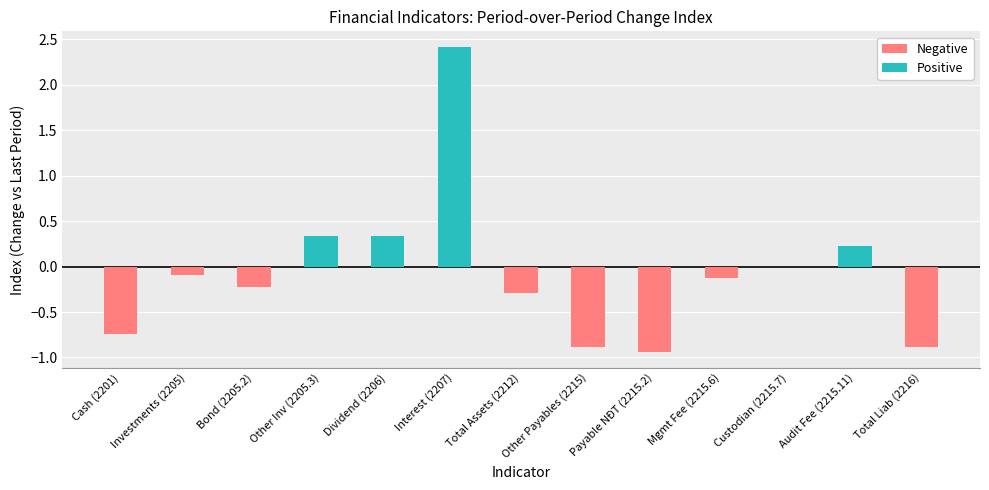

Reading right to left, list all the values displayed in this chart.

Positive: 0.0	0.2	0.0	0.0	0.0	0.0	0.0	2.4	0.3	0.3	0.0	0.0	0.0
Negative: -0.9	0.0	-0.0	-0.1	-0.9	-0.9	-0.3	0.0	0.0	0.0	-0.2	-0.1	-0.7